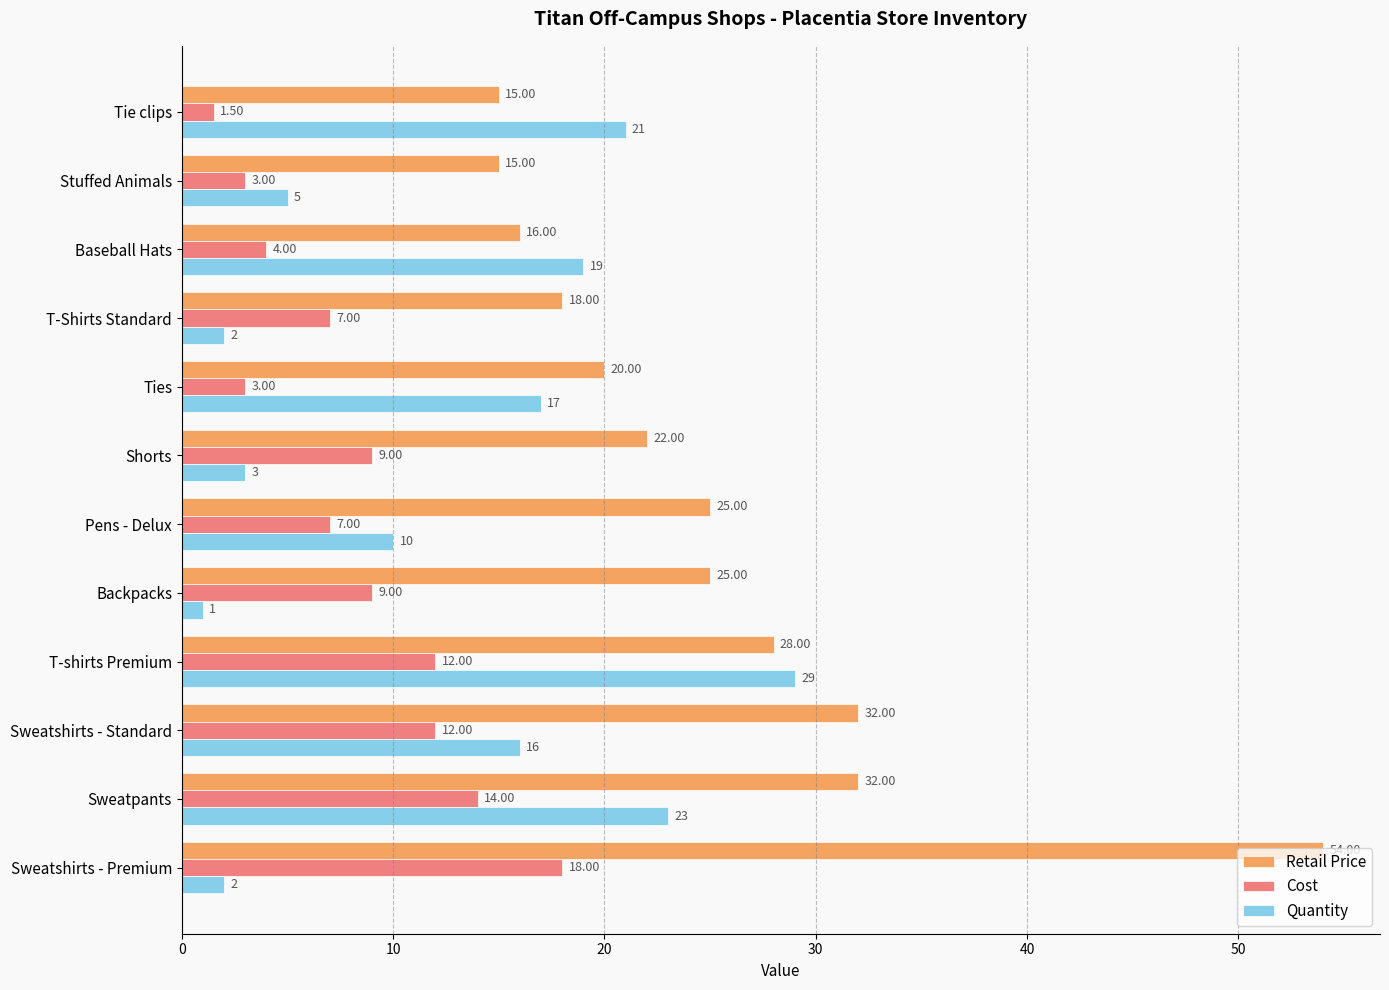

What is the difference between the second highest and minimum values in the Quantity series?

22.0